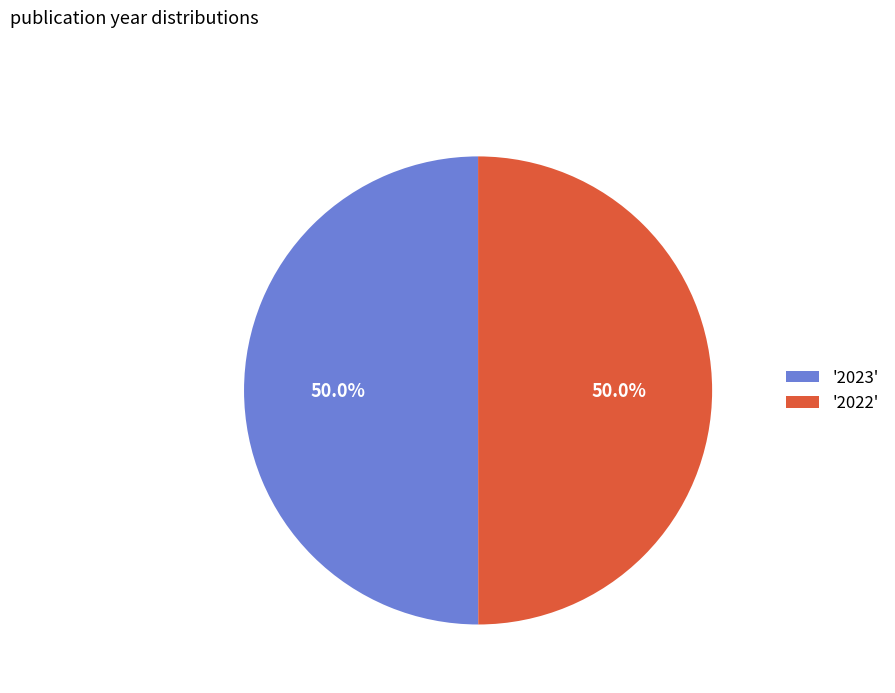

What is the ratio of the value at '2023' to the value at '2022'?

1.0